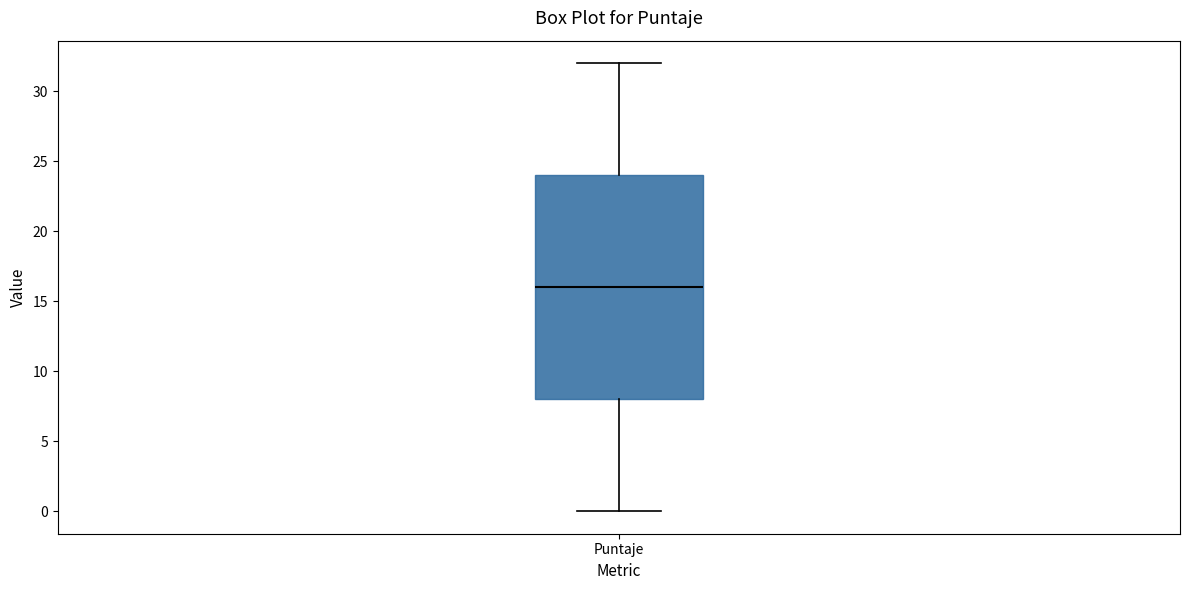

Read this box plot against the y-axis: the position of the median line, the range covered by the box, and the ends of both whiskers. The values are not printed on the chart, so give them approximately, as read against the axis.

median 16, box 8 to 24, whiskers 0 to 32